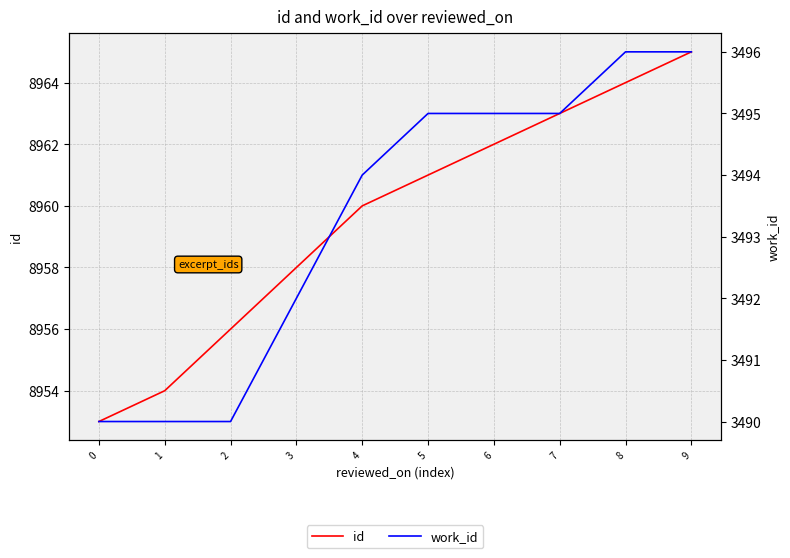

How many series are shown in this chart?

2